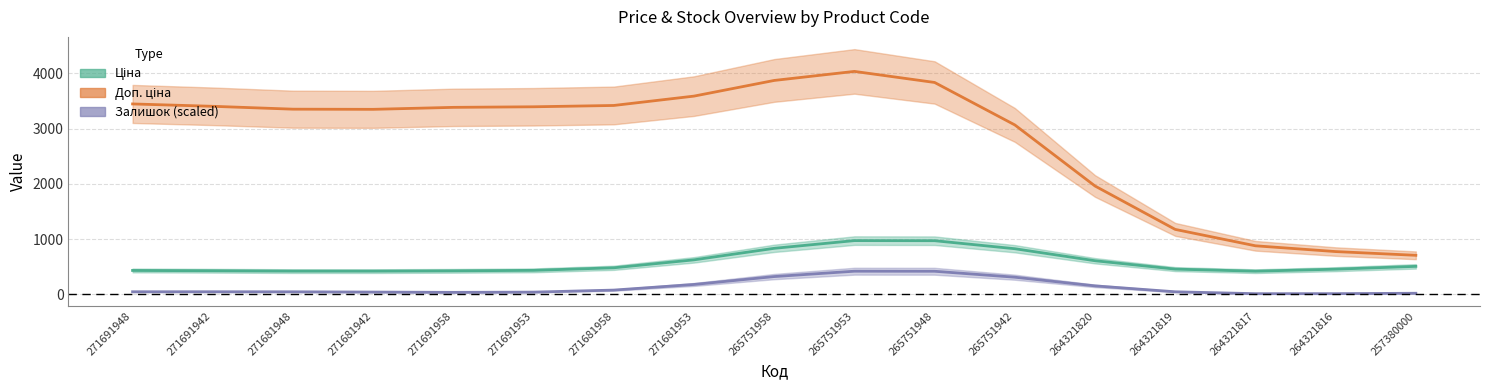

Which series has the largest total across all categories?

Доп. ціна